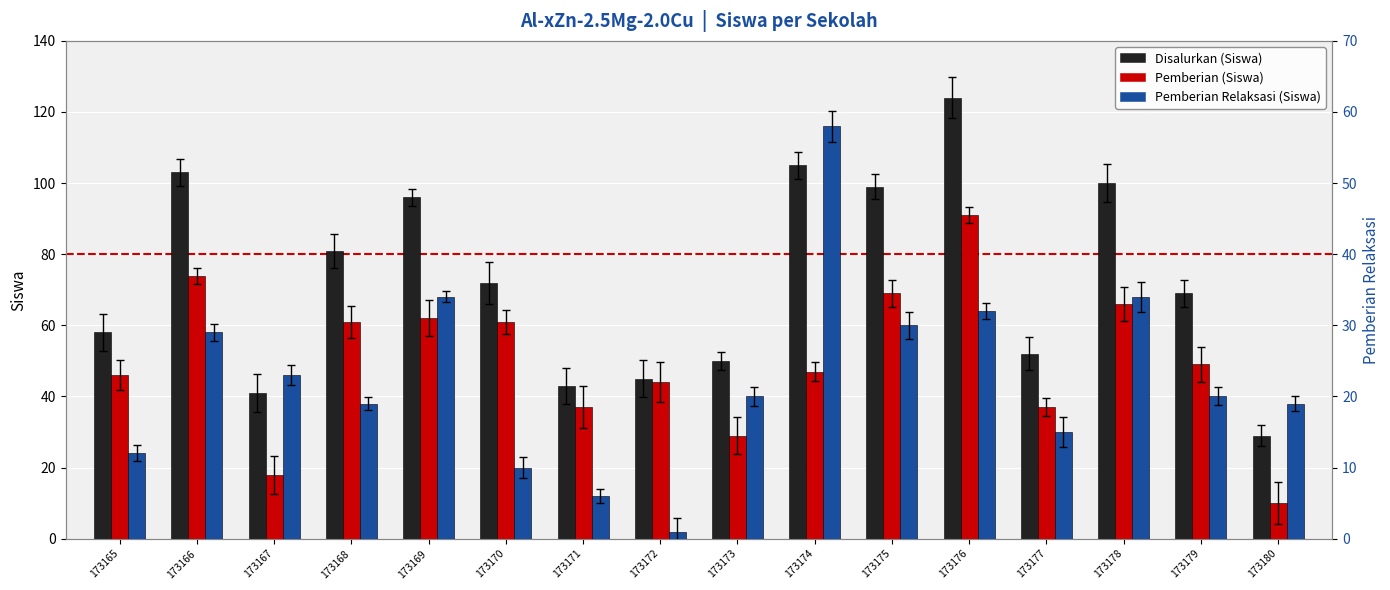

Reading right to left, what are all the values shown in this chart?

Disalurkan (Siswa): 173180=29	173179=69	173178=100	173177=52	173176=124	173175=99	173174=105	173173=50	173172=45	173171=43	173170=72	173169=96	173168=81	173167=41	173166=103	173165=58
Pemberian (Siswa): 173180=10	173179=49	173178=66	173177=37	173176=91	173175=69	173174=47	173173=29	173172=44	173171=37	173170=61	173169=62	173168=61	173167=18	173166=74	173165=46
Pemberian Relaksasi (Siswa): 173180=19	173179=20	173178=34	173177=15	173176=32	173175=30	173174=58	173173=20	173172=1	173171=6	173170=10	173169=34	173168=19	173167=23	173166=29	173165=12